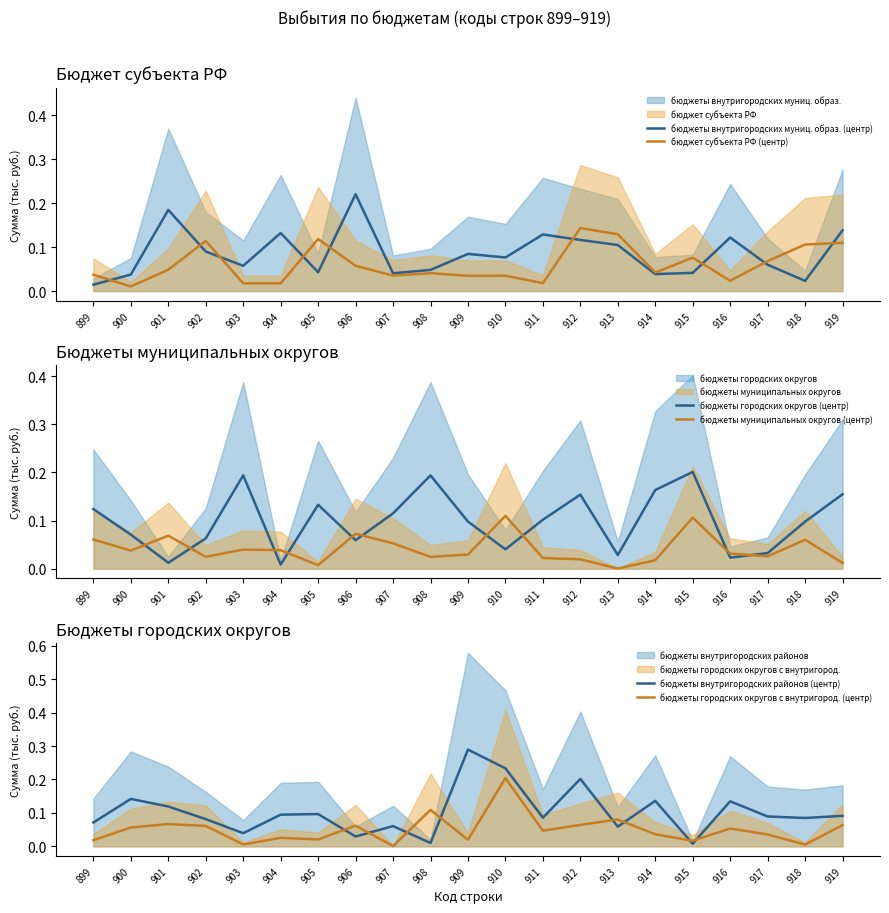

How many lines are shown in the chart?

6